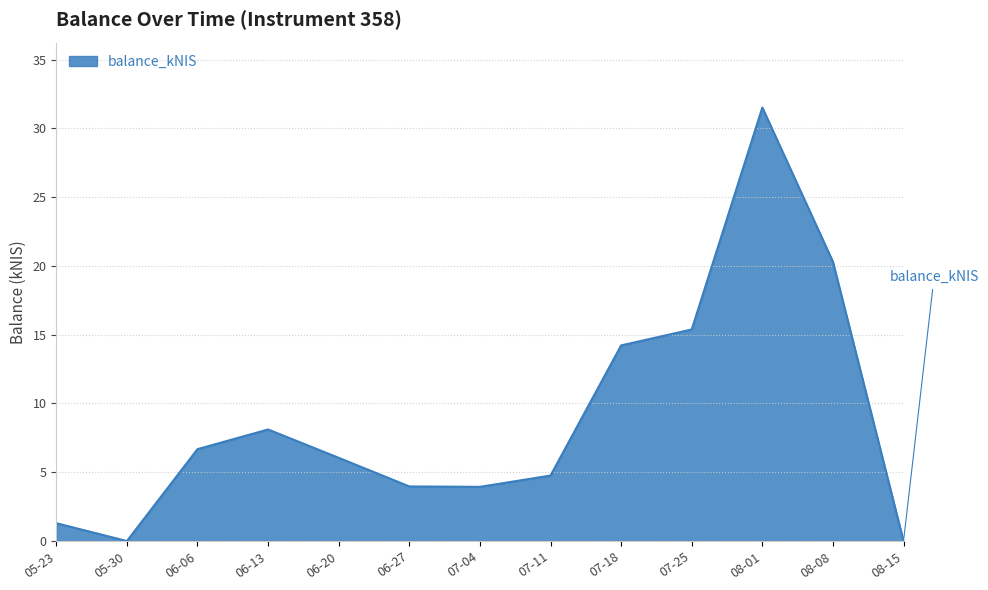

What is the greatest value displayed?

31.5